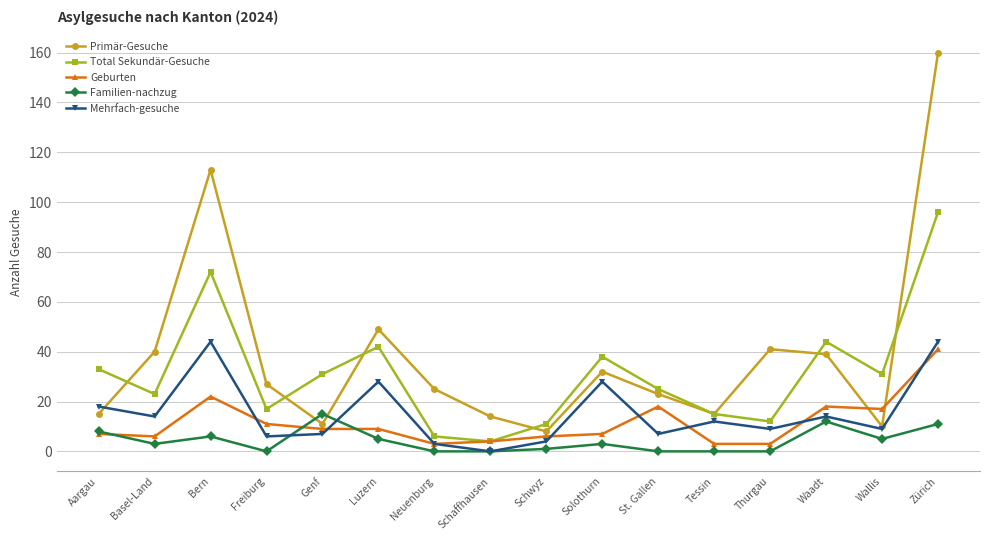

In Primär-Gesuche, how many points are lower than both neighbors (excluding endpoints)?

4